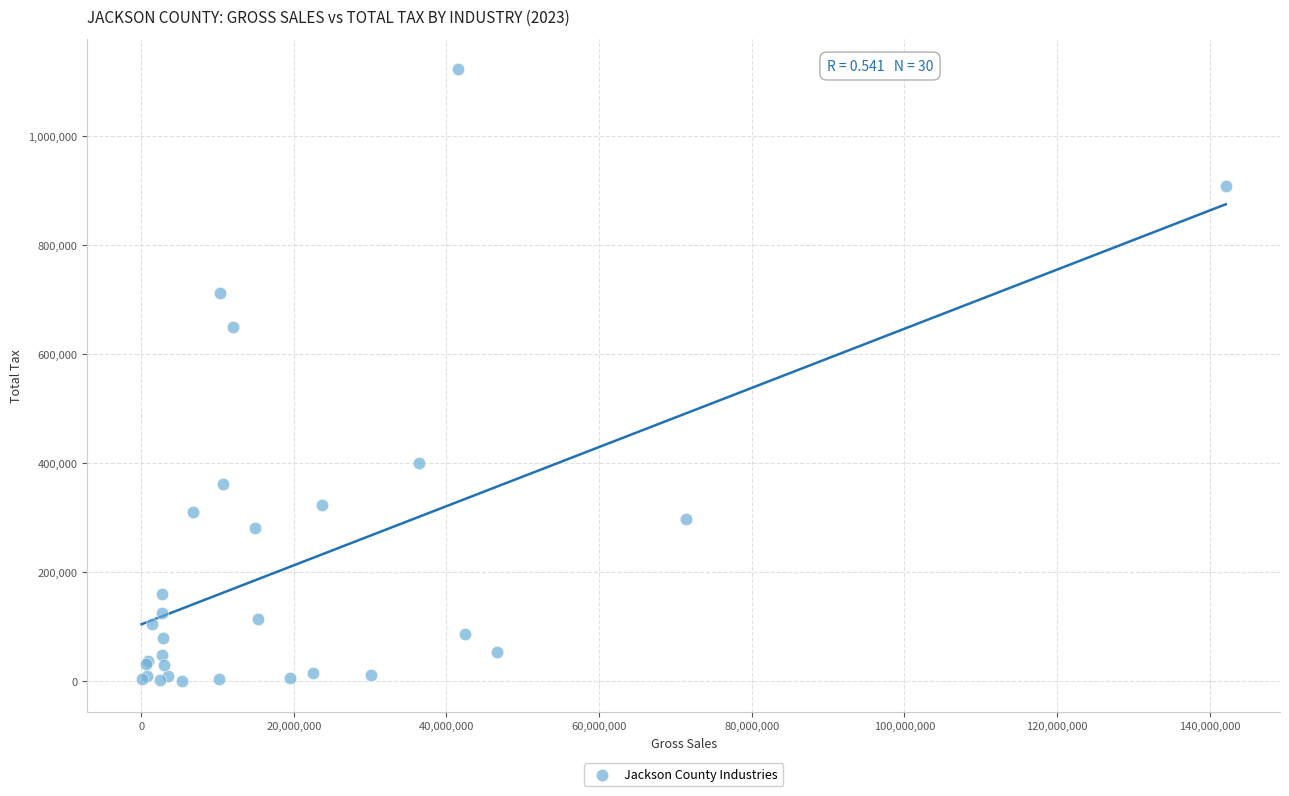

What Y value in the scatter plot is closest to 560790?

649449